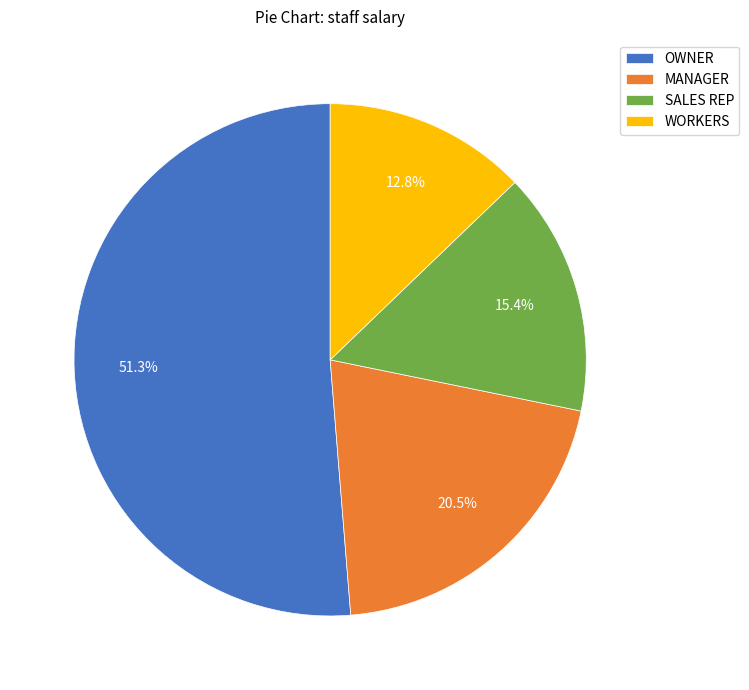

What portion of the pie excludes MANAGER?

79.5%